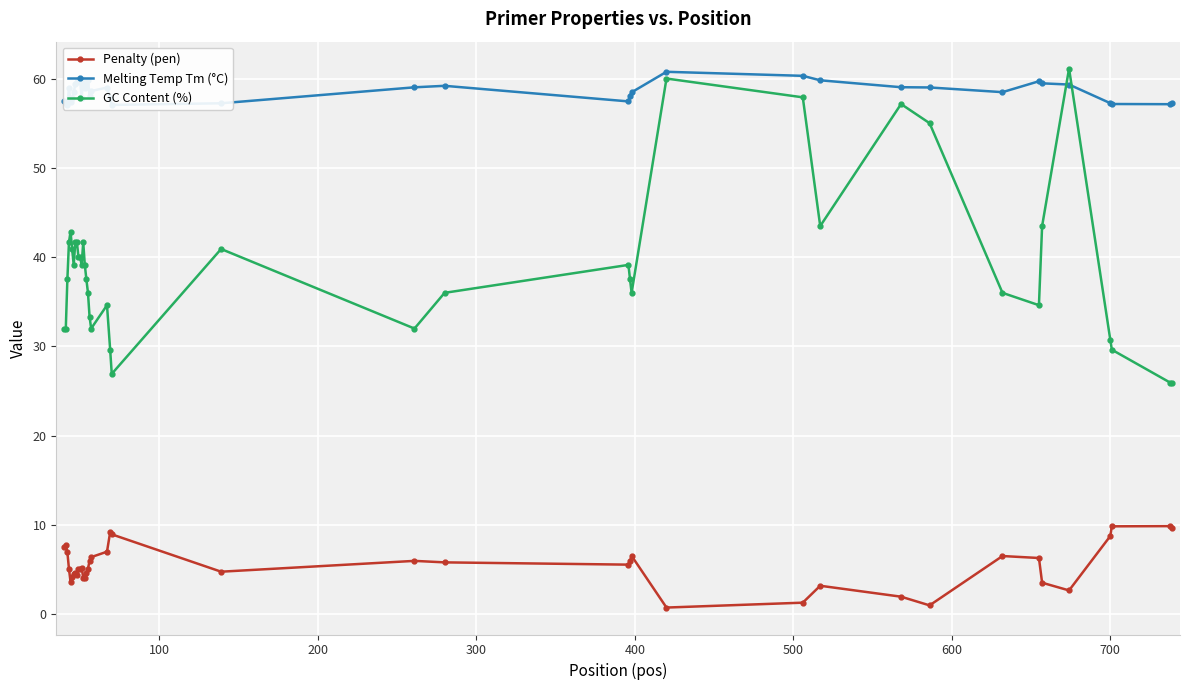

What is the value of the GC Content (%) point at the 1st from the left?

32.0